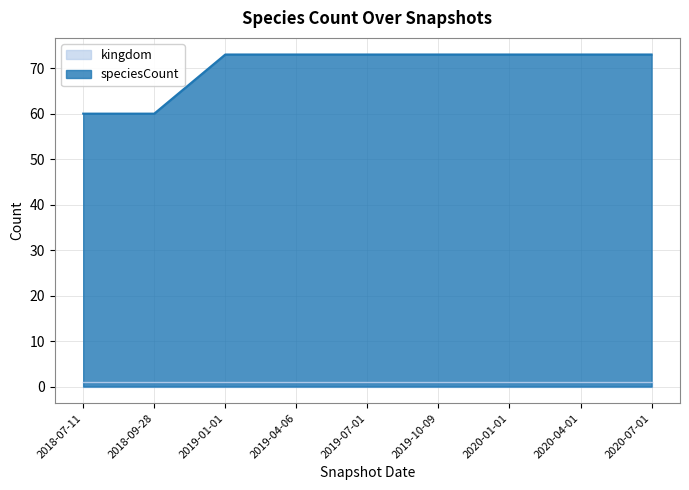

What is the highest value of the kingdom series?

1